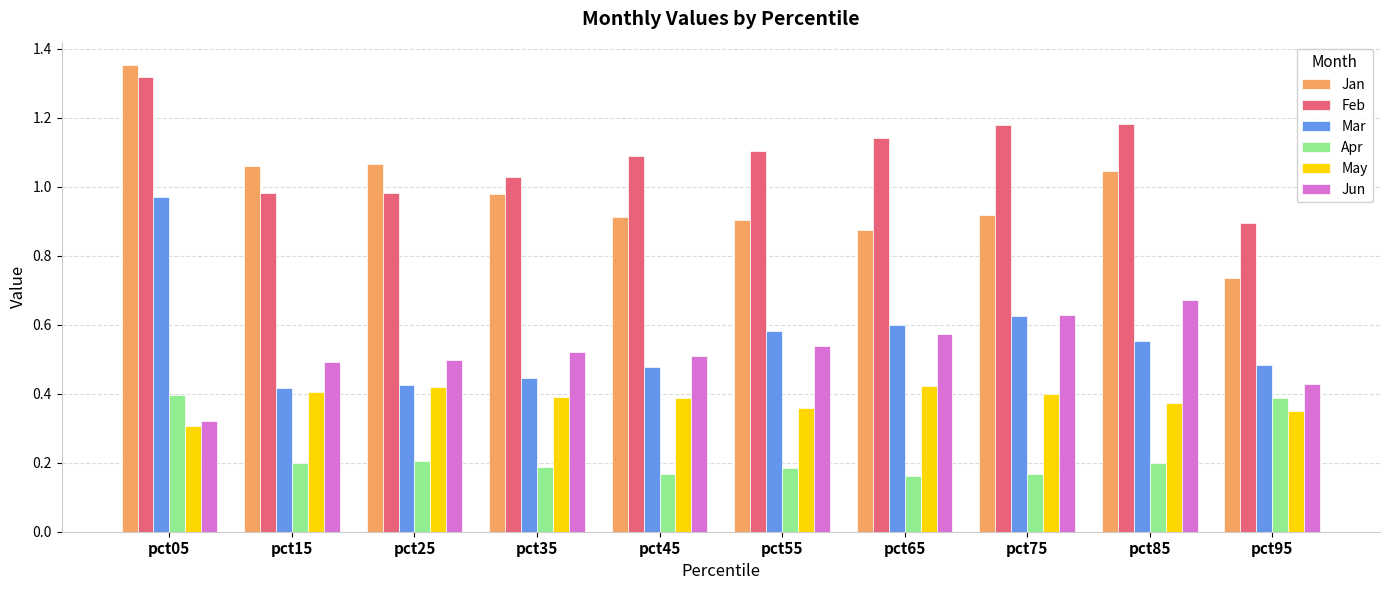

The value of Mar at pct95 is 0.5. True or false?

True